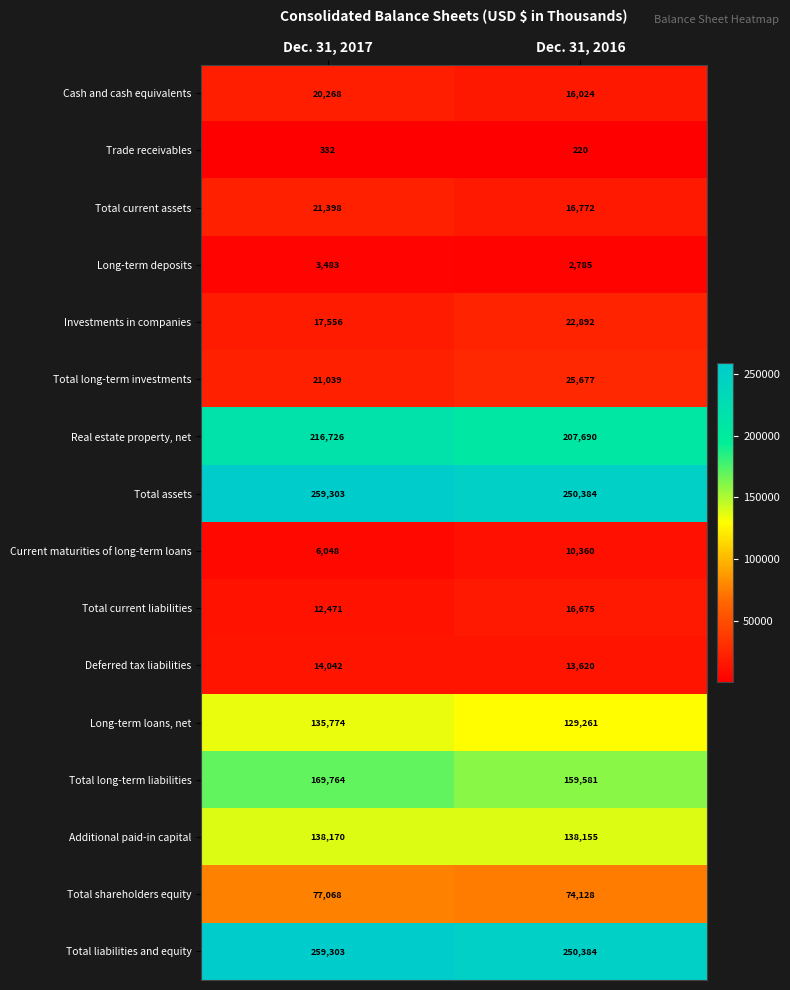

What is the total value across all series at Dec. 31, 2016?

1334608